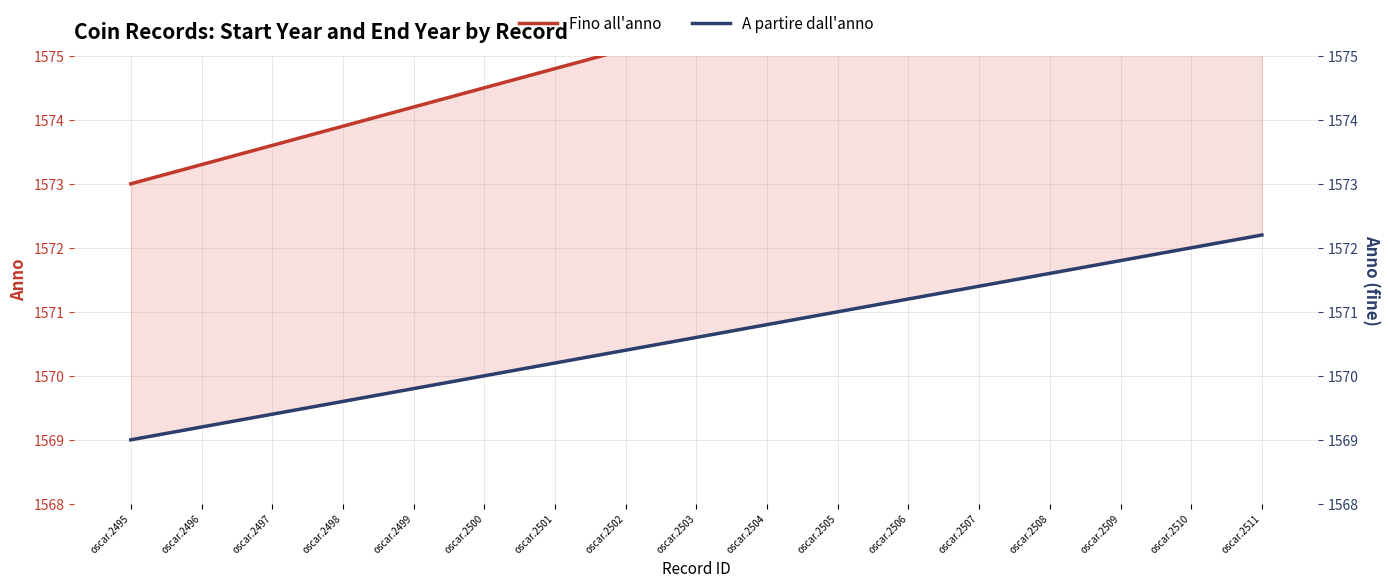

Which series has the largest total across all categories?

Fino all'anno